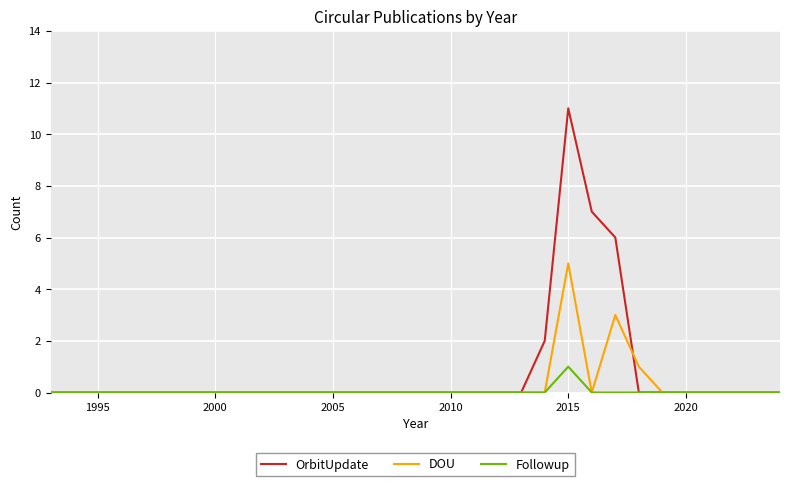

Rank the series by their maximum value, from lowest to highest.

Followup, DOU, OrbitUpdate